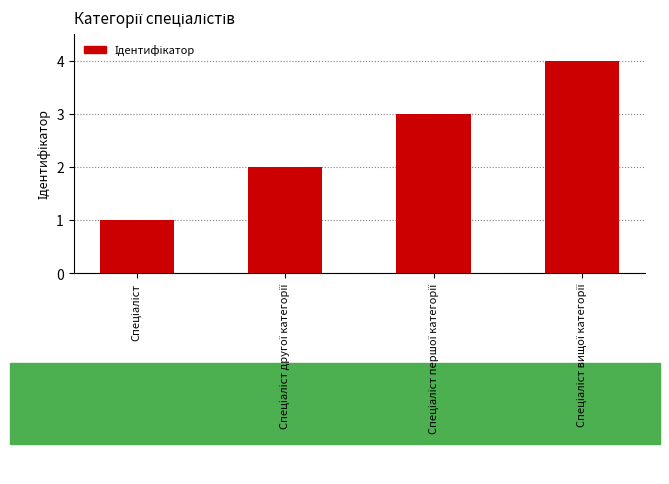

How many data points are less than 3?

2